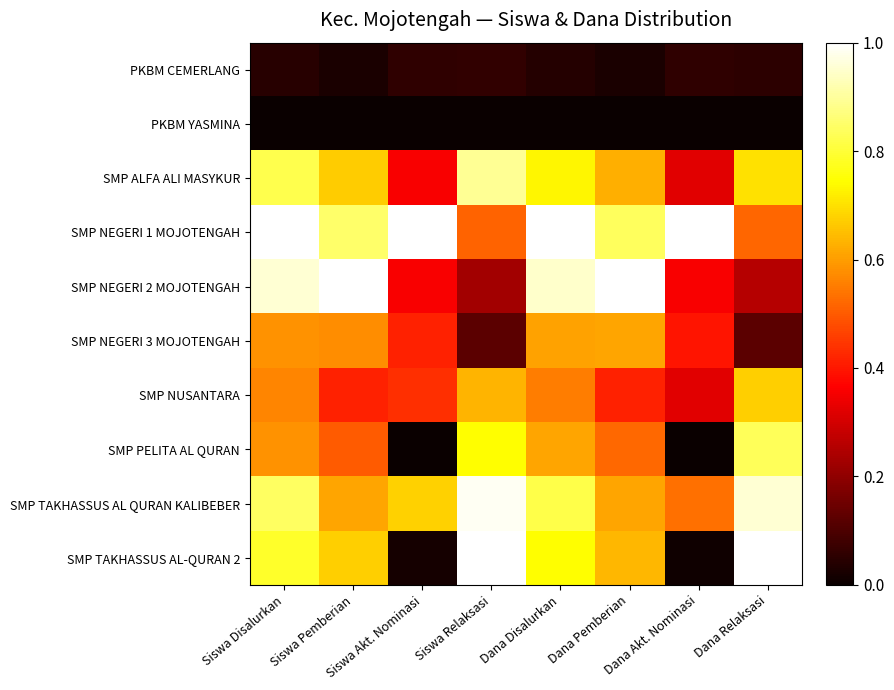

Reading right to left, extract all data points from this chart.

PKBM CEMERLANG: Dana Relaksasi=0.1	Dana Akt. Nominasi=0.1	Dana Pemberian=0.0	Dana Disalurkan=0.0	Siswa Relaksasi=0.1	Siswa Akt. Nominasi=0.1	Siswa Pemberian=0.0	Siswa Disalurkan=0.0
PKBM YASMINA: Dana Relaksasi=0.0	Dana Akt. Nominasi=0.0	Dana Pemberian=0.0	Dana Disalurkan=0.0	Siswa Relaksasi=0.0	Siswa Akt. Nominasi=0.0	Siswa Pemberian=0.0	Siswa Disalurkan=0.0
SMP ALFA ALI MASYKUR: Dana Relaksasi=0.7	Dana Akt. Nominasi=0.3	Dana Pemberian=0.6	Dana Disalurkan=0.7	Siswa Relaksasi=0.9	Siswa Akt. Nominasi=0.4	Siswa Pemberian=0.7	Siswa Disalurkan=0.8
SMP NEGERI 1 MOJOTENGAH: Dana Relaksasi=0.5	Dana Akt. Nominasi=1.0	Dana Pemberian=0.8	Dana Disalurkan=1.0	Siswa Relaksasi=0.5	Siswa Akt. Nominasi=1.0	Siswa Pemberian=0.8	Siswa Disalurkan=1.0
SMP NEGERI 2 MOJOTENGAH: Dana Relaksasi=0.3	Dana Akt. Nominasi=0.4	Dana Pemberian=1.0	Dana Disalurkan=0.9	Siswa Relaksasi=0.2	Siswa Akt. Nominasi=0.4	Siswa Pemberian=1.0	Siswa Disalurkan=1.0
SMP NEGERI 3 MOJOTENGAH: Dana Relaksasi=0.1	Dana Akt. Nominasi=0.4	Dana Pemberian=0.6	Dana Disalurkan=0.6	Siswa Relaksasi=0.1	Siswa Akt. Nominasi=0.4	Siswa Pemberian=0.6	Siswa Disalurkan=0.6
SMP NUSANTARA: Dana Relaksasi=0.7	Dana Akt. Nominasi=0.3	Dana Pemberian=0.4	Dana Disalurkan=0.6	Siswa Relaksasi=0.6	Siswa Akt. Nominasi=0.4	Siswa Pemberian=0.4	Siswa Disalurkan=0.6
SMP PELITA AL QURAN: Dana Relaksasi=0.8	Dana Akt. Nominasi=0.0	Dana Pemberian=0.5	Dana Disalurkan=0.6	Siswa Relaksasi=0.7	Siswa Akt. Nominasi=0.0	Siswa Pemberian=0.5	Siswa Disalurkan=0.6
SMP TAKHASSUS AL QURAN KALIBEBER: Dana Relaksasi=1.0	Dana Akt. Nominasi=0.5	Dana Pemberian=0.6	Dana Disalurkan=0.8	Siswa Relaksasi=1.0	Siswa Akt. Nominasi=0.7	Siswa Pemberian=0.6	Siswa Disalurkan=0.8
SMP TAKHASSUS AL-QURAN 2: Dana Relaksasi=1.0	Dana Akt. Nominasi=0.0	Dana Pemberian=0.6	Dana Disalurkan=0.7	Siswa Relaksasi=1.0	Siswa Akt. Nominasi=0.0	Siswa Pemberian=0.7	Siswa Disalurkan=0.8